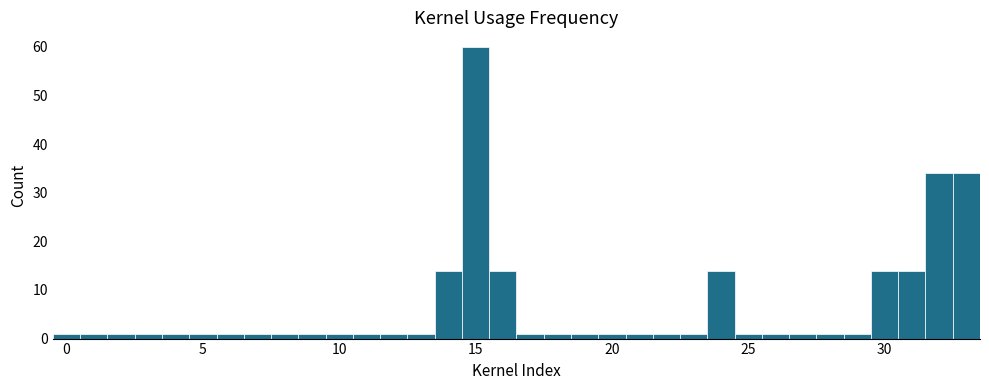

Read against the x-axis, roughly where is the centre of the tallest bar?

15.0